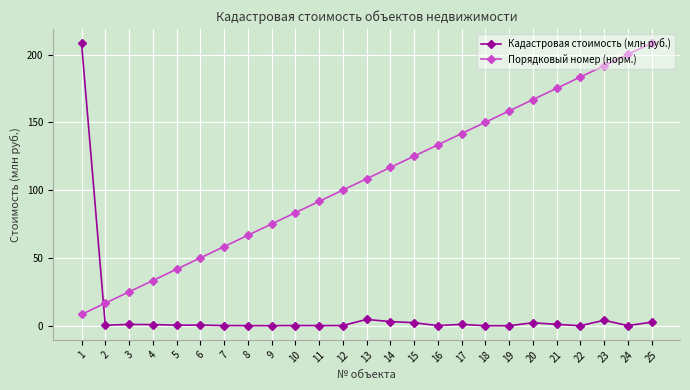

What is the difference between the maximum and minimum values in the Кадастровая стоимость (млн руб.) series?

208.4